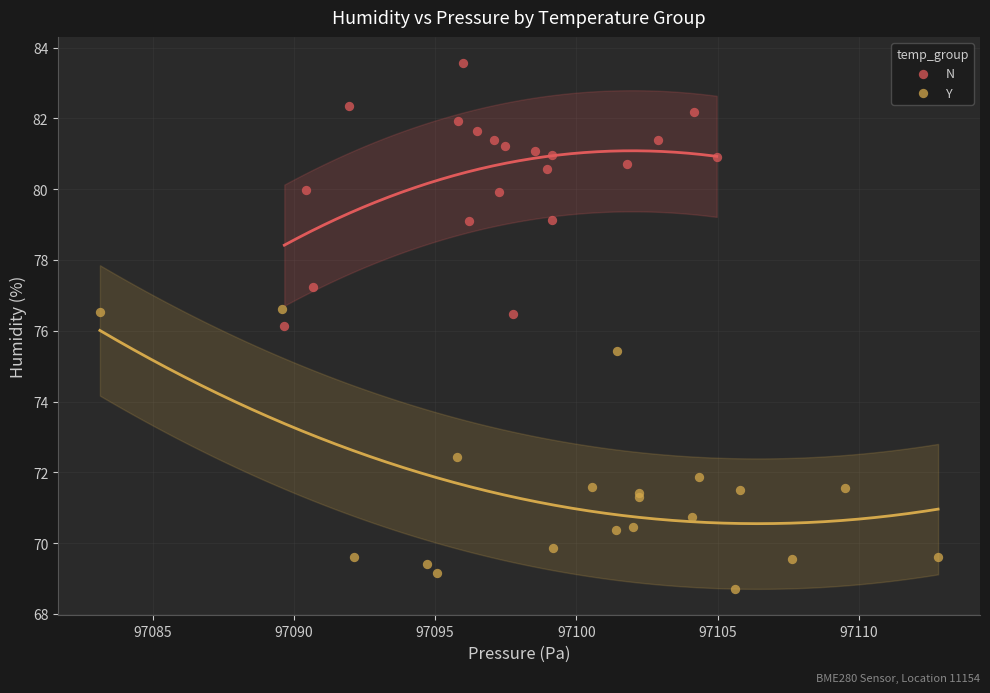

Which series reaches the maximum Y coordinate?

N